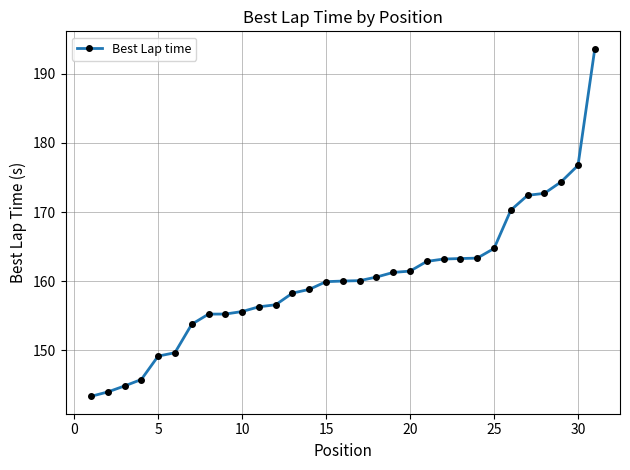

What is the value of the 25th point from the left?

164.7